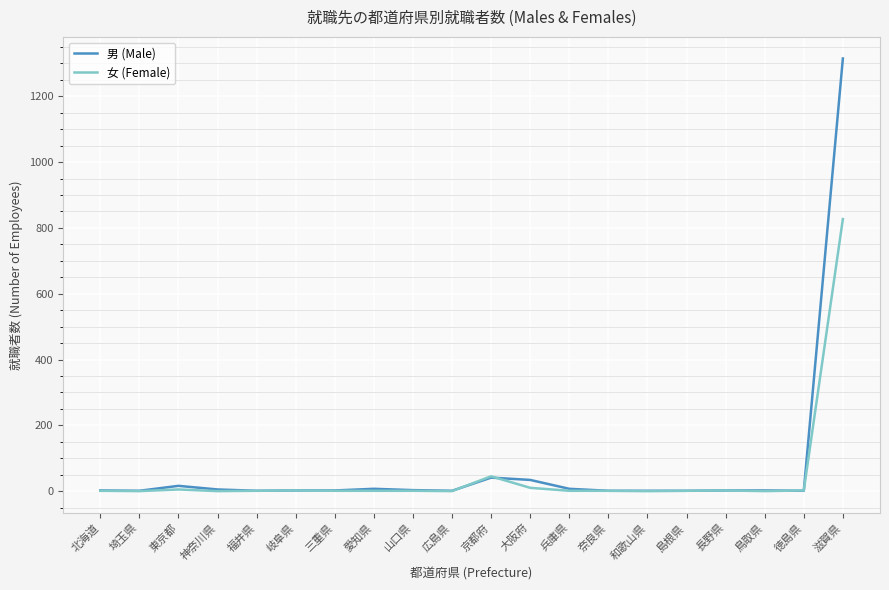

At which category is the sum across all series the highest?

滋賀県